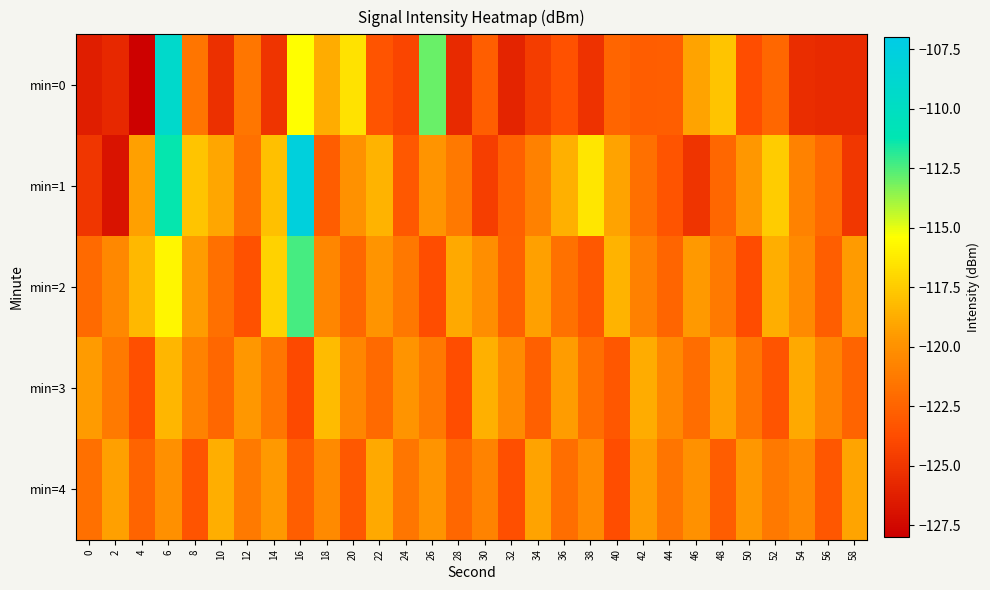

List the series in order of their peak value, highest first.

min=1, min=0, min=2, min=3, min=4